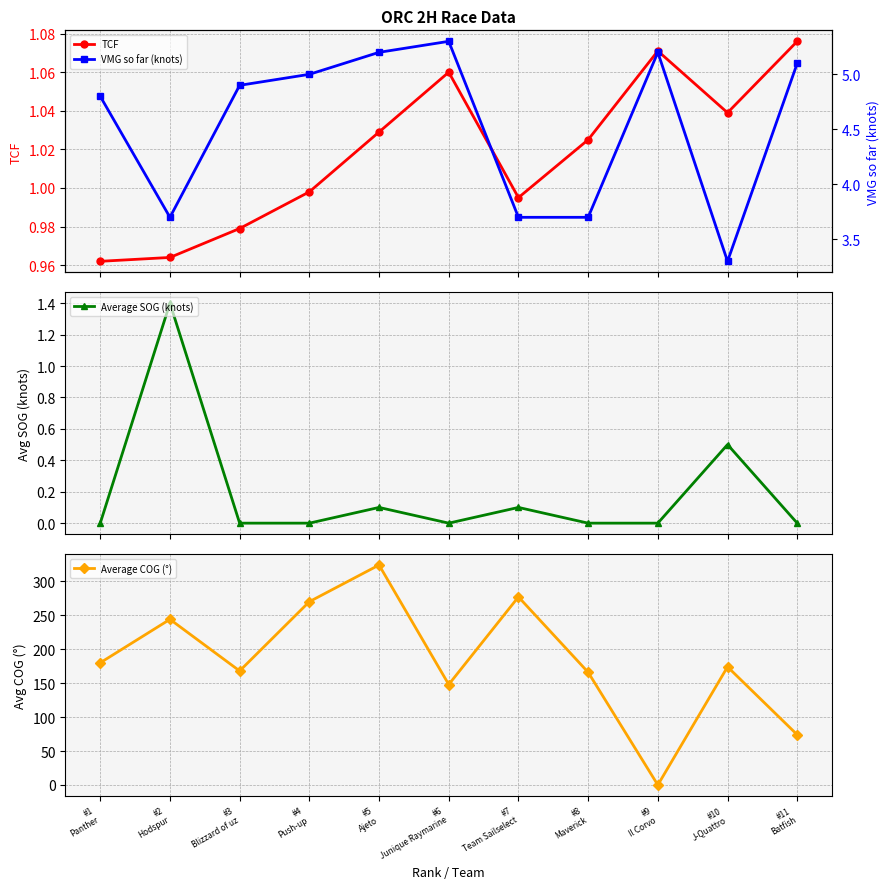

How many interior local valleys does the VMG so far (knots) series have?

2